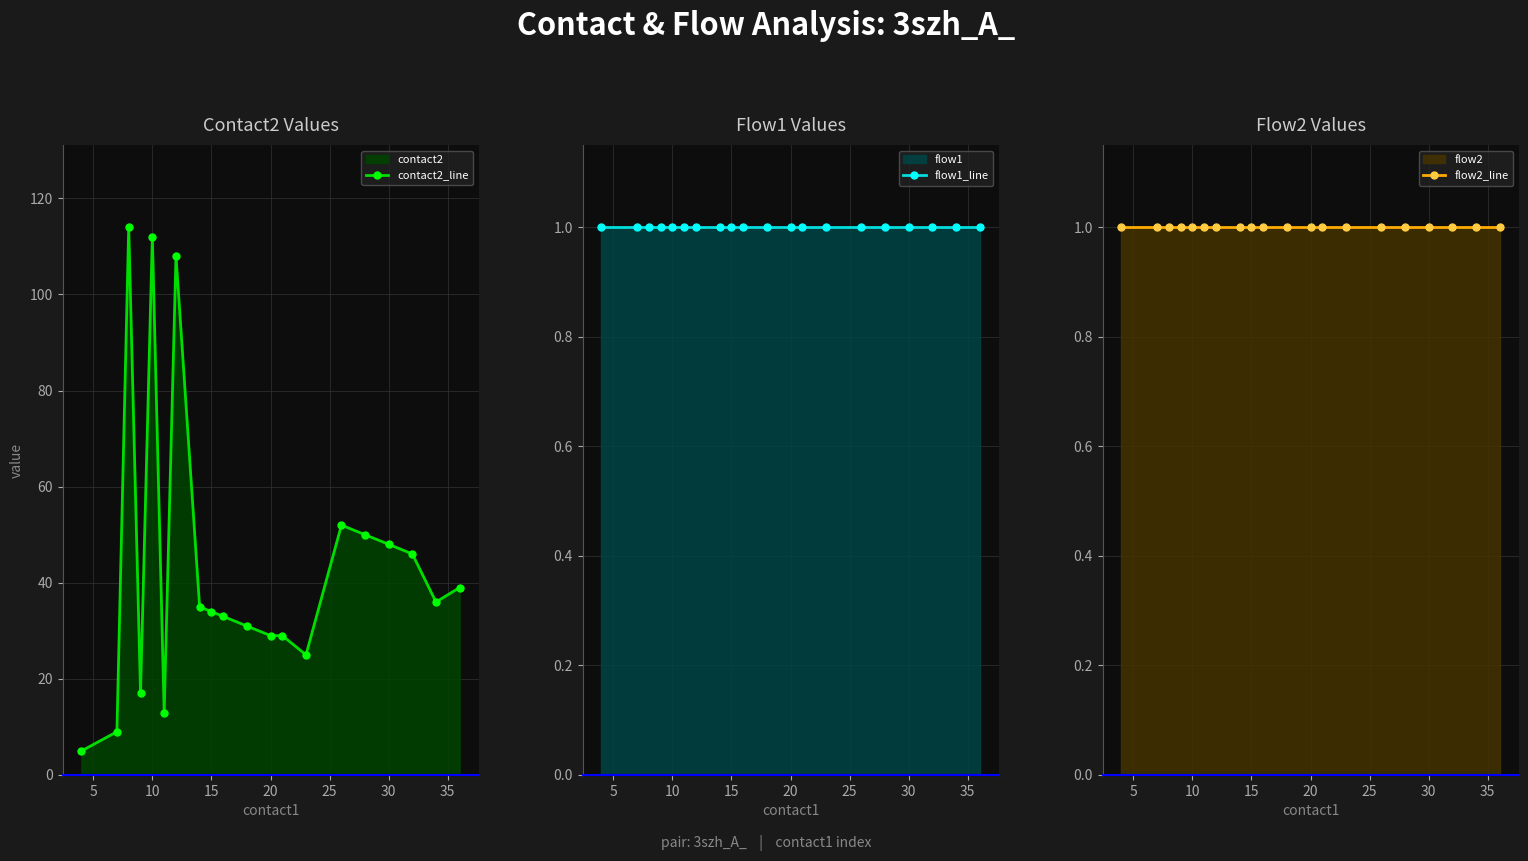

Reading right to left, transcribe all the data shown in this chart.

contact2_line: 39	36	46	48	50	52	25	29	29	31	33	34	35	108	13	112	17	114	9	5
flow1_line: 1	1	1	1	1	1	1	1	1	1	1	1	1	1	1	1	1	1	1	1
flow2_line: 1	1	1	1	1	1	1	1	1	1	1	1	1	1	1	1	1	1	1	1